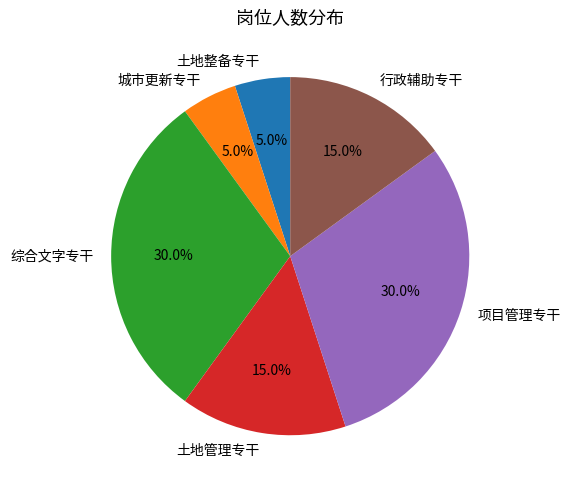

What percentage do 项目管理专干 and 综合文字专干 together represent?

60.0%